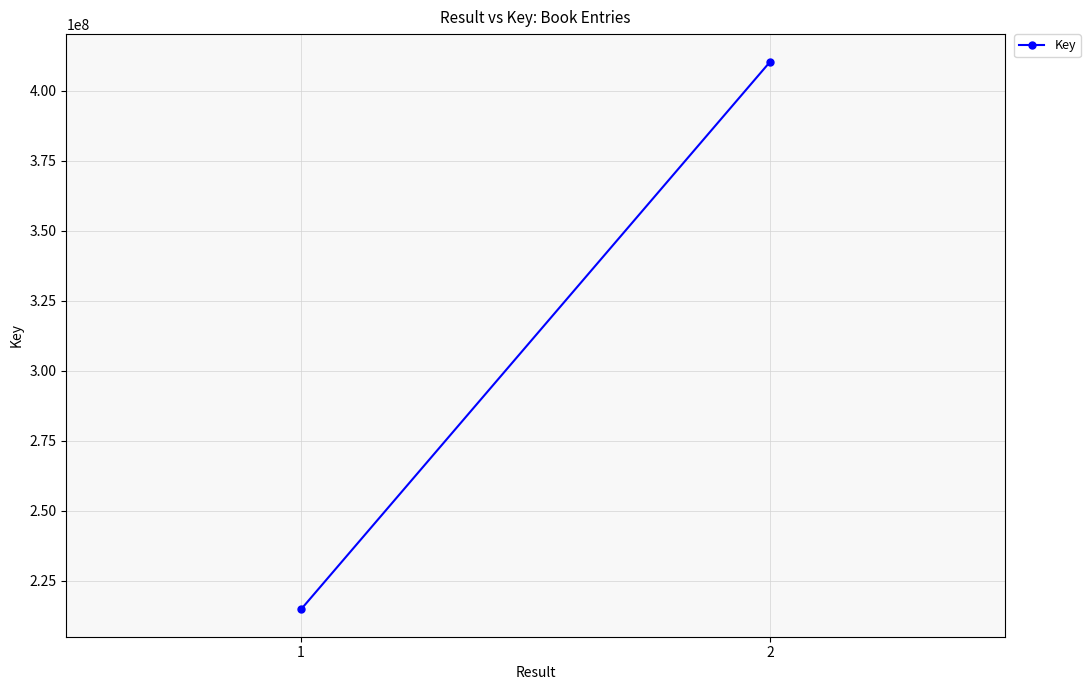

Is it true that the value at 1 is 293679814?

False